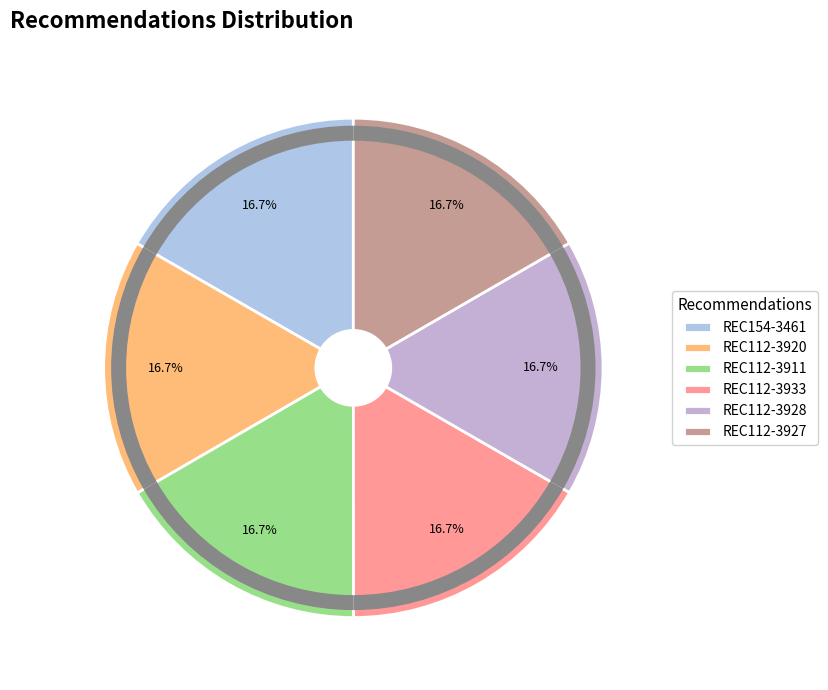

Count the number of slices in the pie.

6